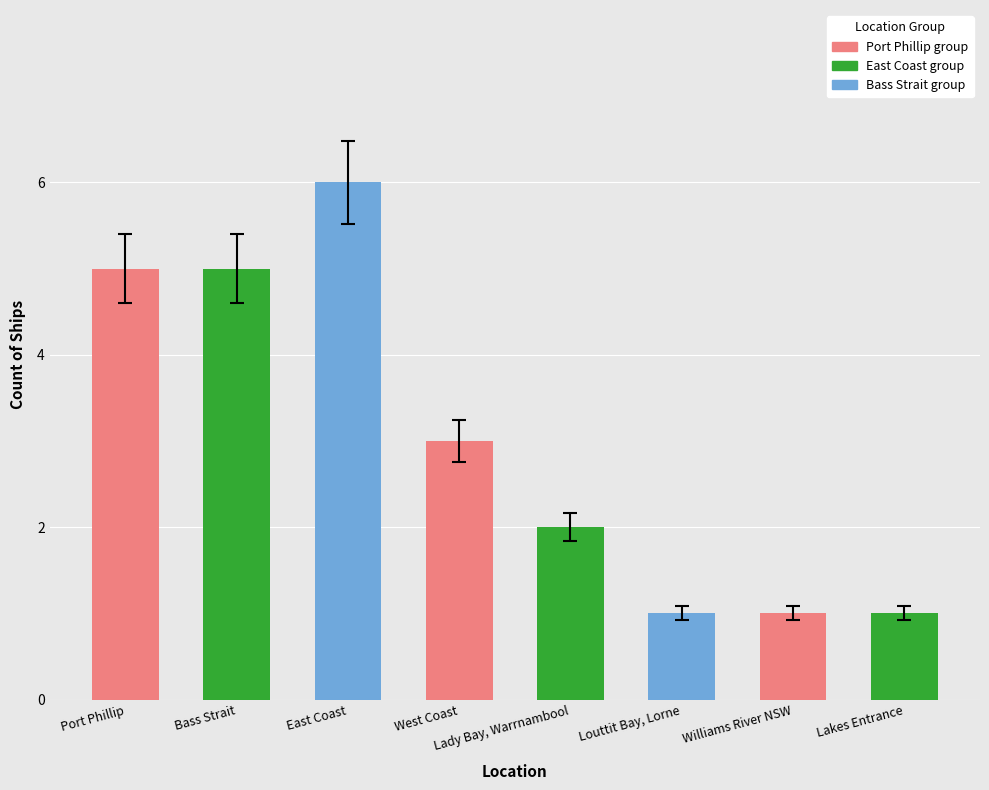

Reading left to right, transcribe all the data shown in this chart.

5	5	6	3	2	1	1	1